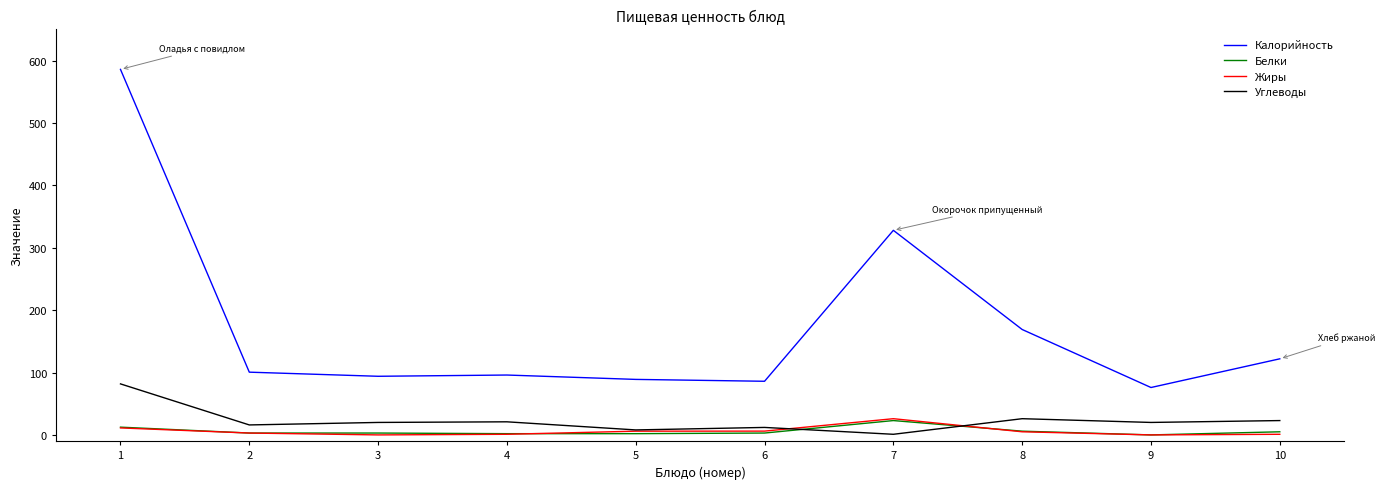

What is the difference between the maximum and minimum values in the Белки series?

23.0